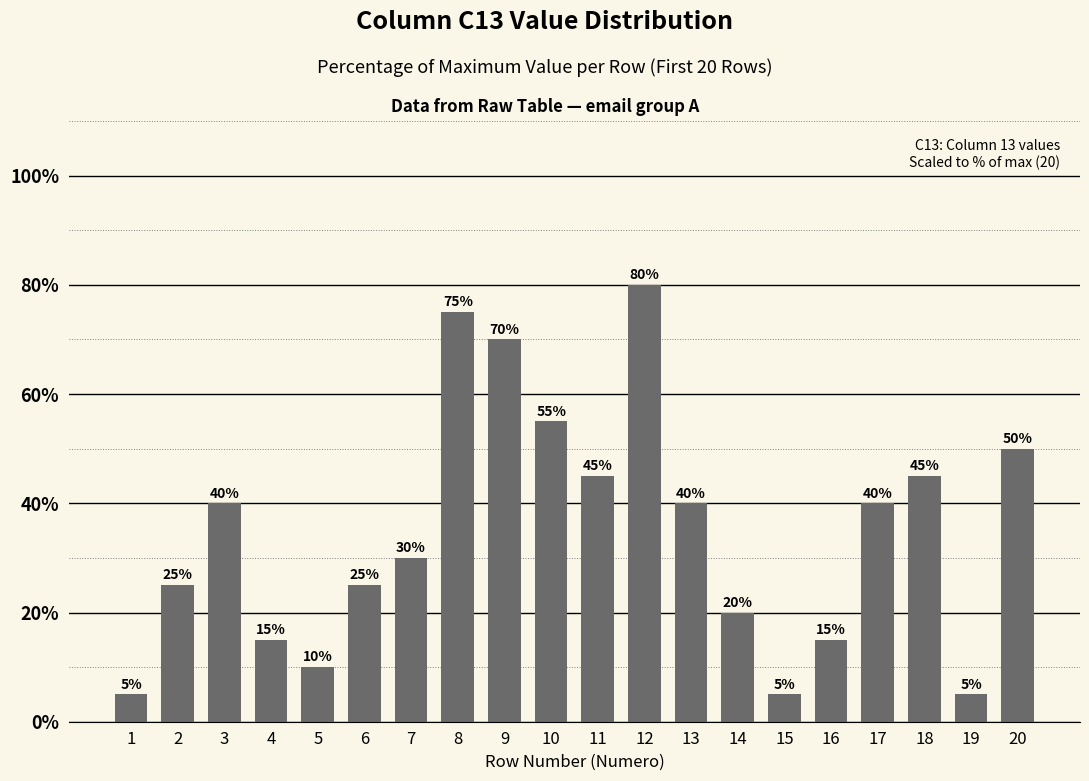

True or false: the data shows 105.4 at 9.

False